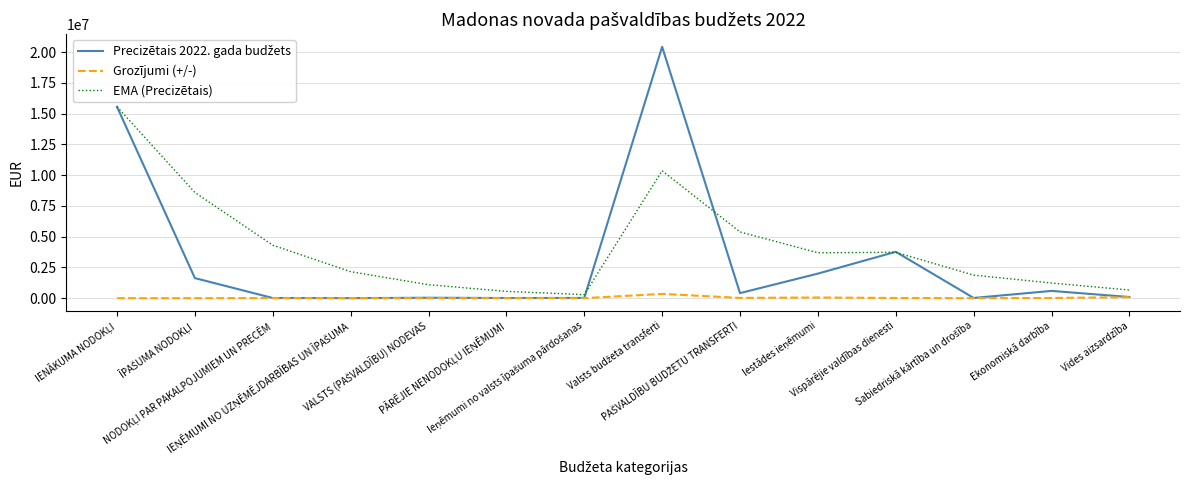

What is the maximum value shown in the chart?

20423151.0